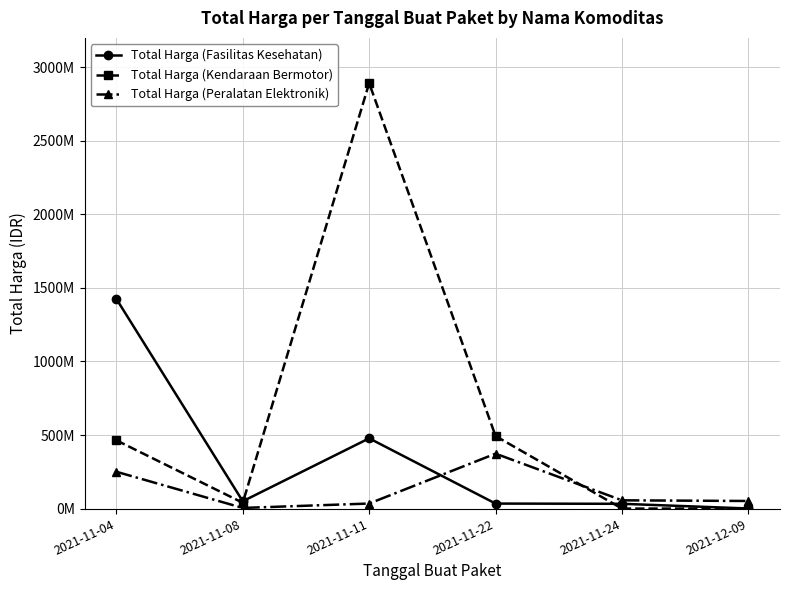

Which series changed the most between 2021-11-08 and 2021-11-22?

Total Harga (Kendaraan Bermotor)